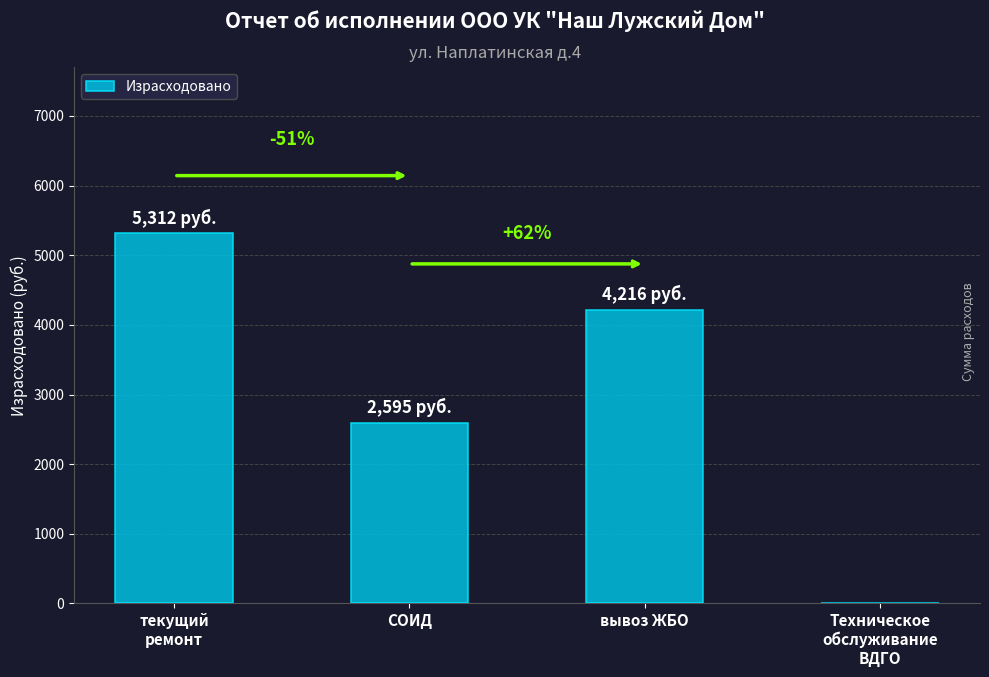

What is the change in value from текущий
ремонт to вывоз ЖБО?

-1096